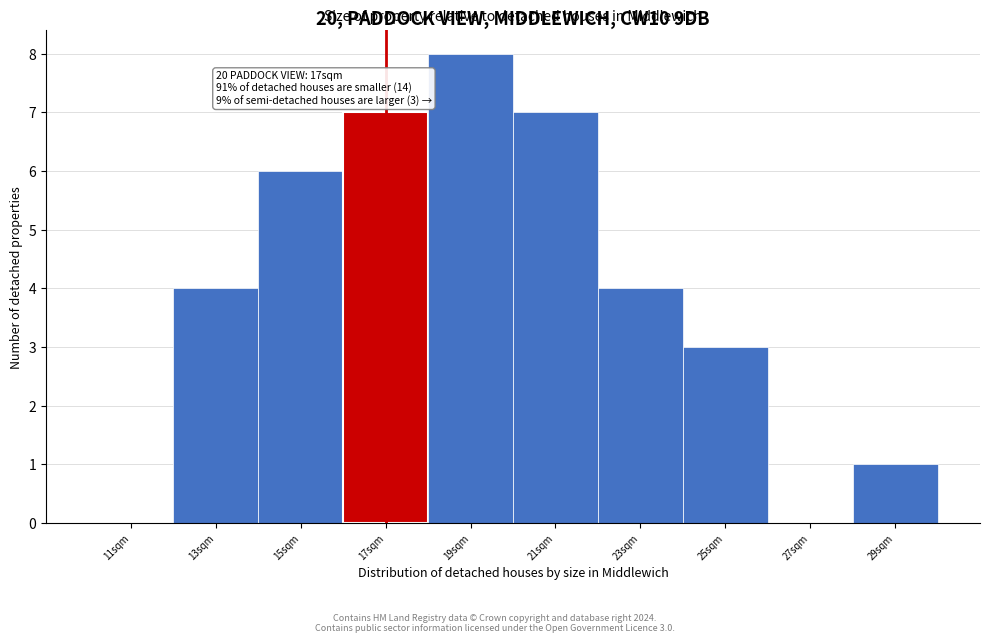

Over which range of the x-axis is the bar tallest?

18 to 20